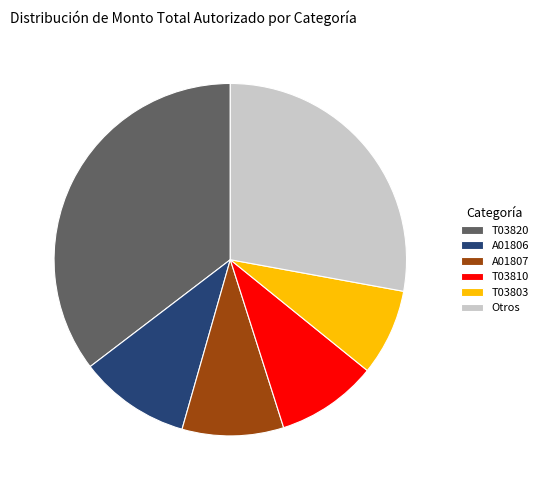

Combined, do T03820 and T03803 account for over 50%?

No